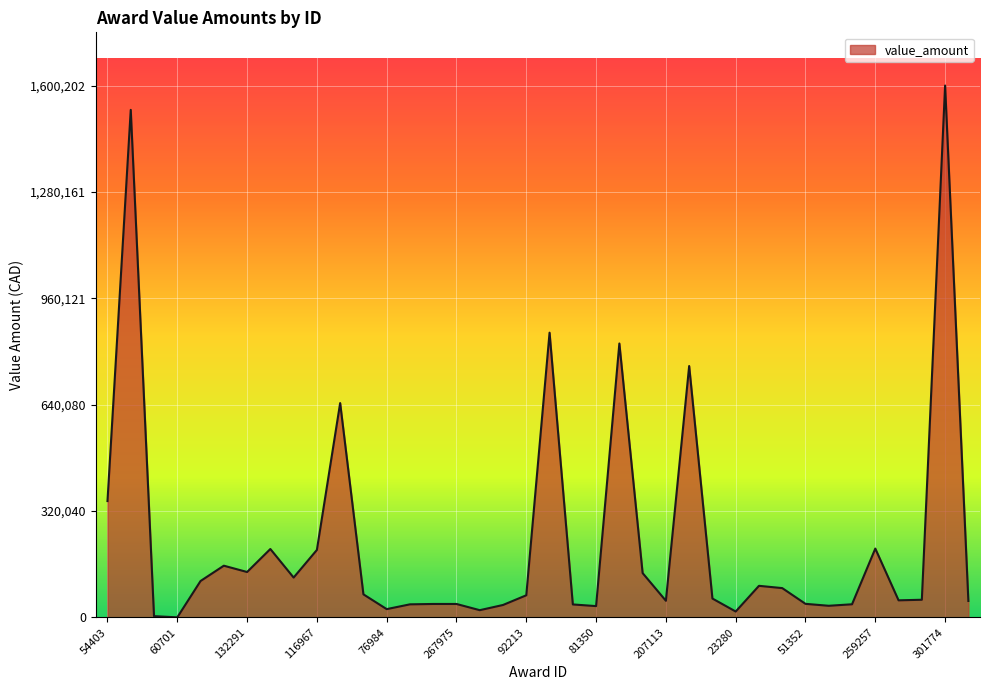

What is the minimum value shown in the chart?

150.0